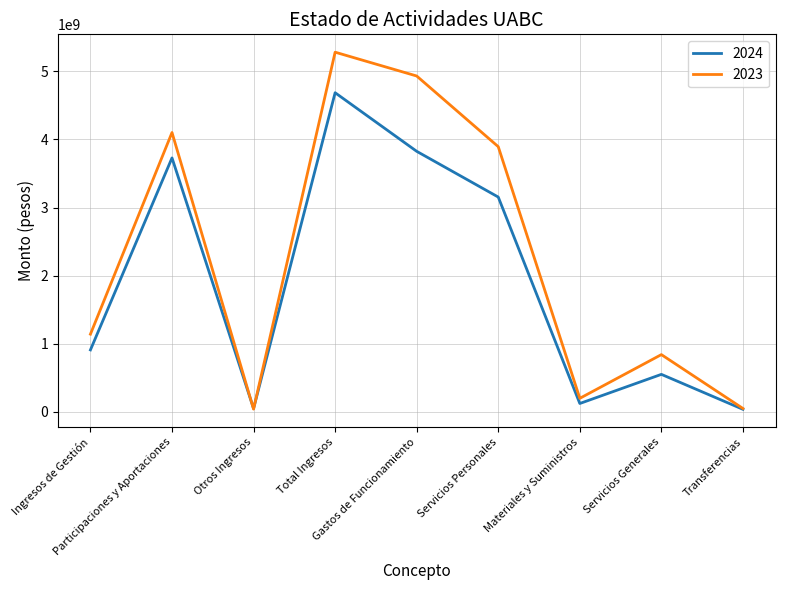

How many values in the 2023 series are below 1140777128?

4